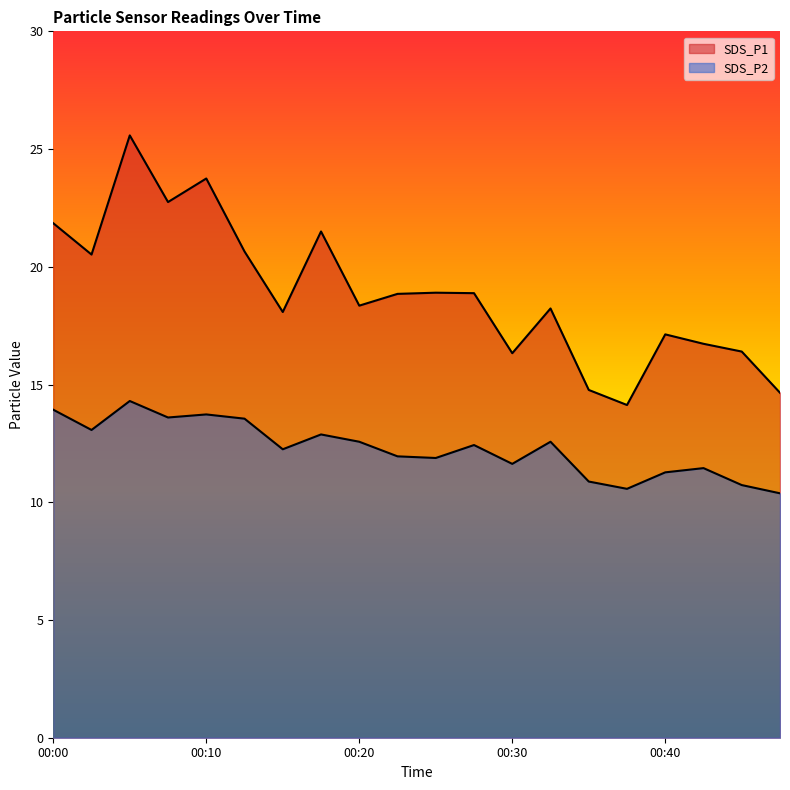

True or false: SDS_P2 and SDS_P1 cross at least once.

False